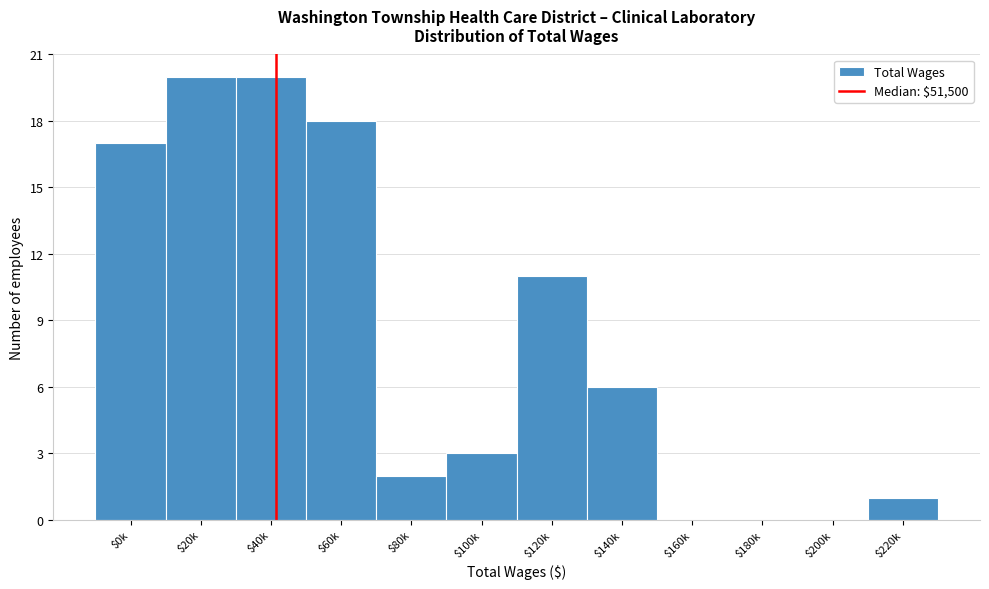

Where is the data nearest to the value 10?

$120k